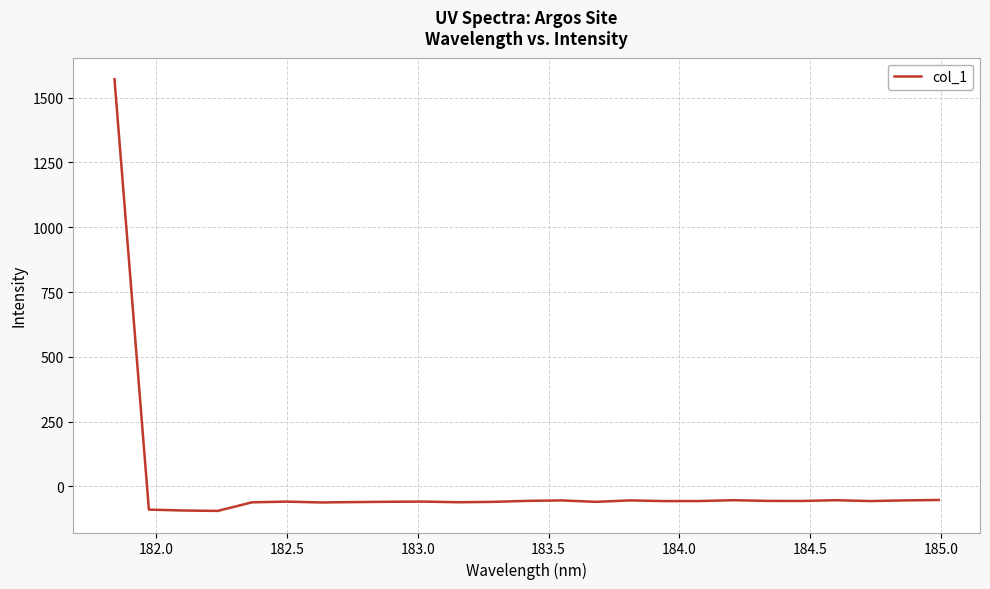

What is the minimum value shown in the chart?

-94.7